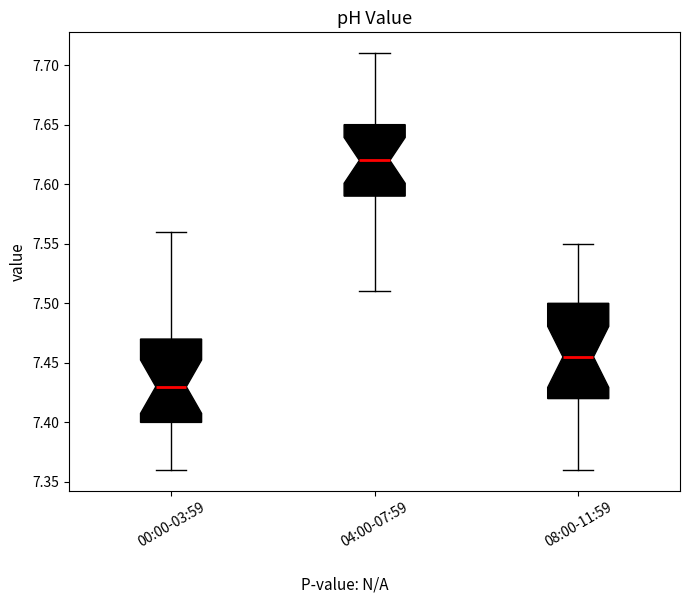

Where does the lower whisker of the box for 08:00-11:59 end on the y-axis? The values are not printed on the chart, so give them approximately, as read against the axis.

7.360